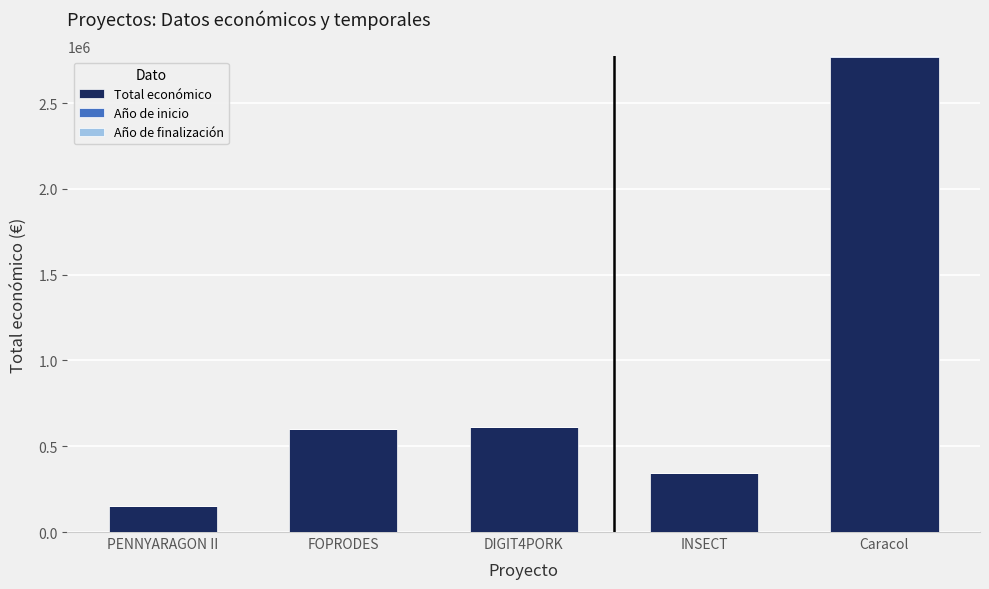

What is the maximum value for Total económico?

2769359